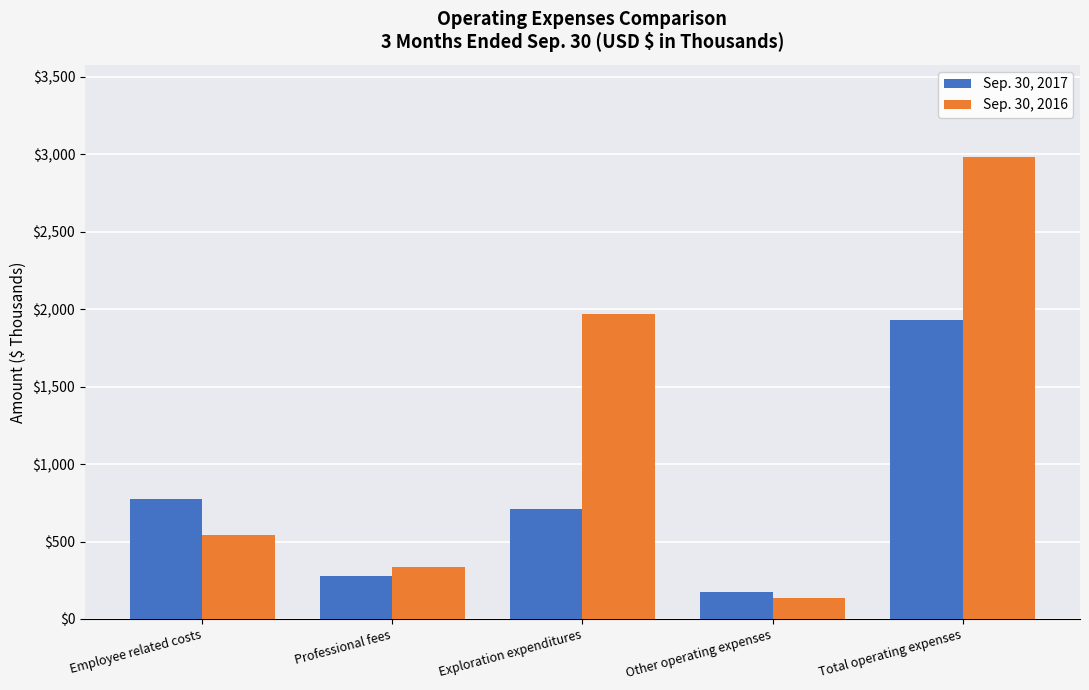

Which category has the highest value across all series?

Total operating expenses